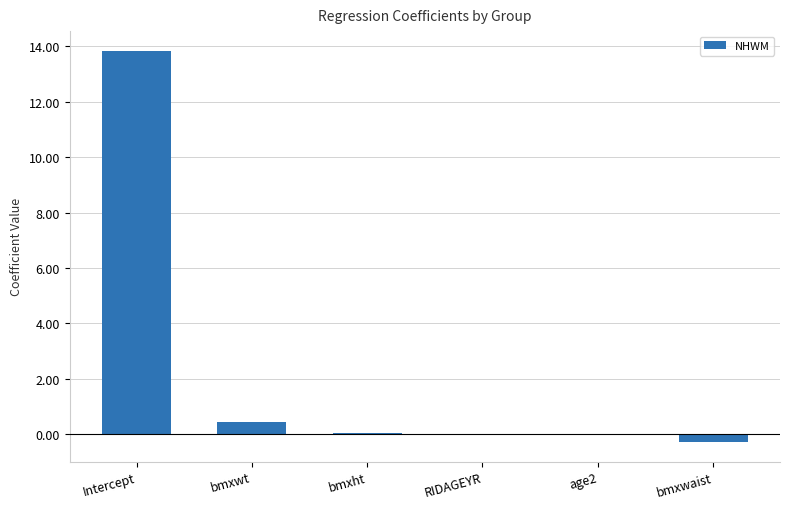

Are the bars horizontal?

No